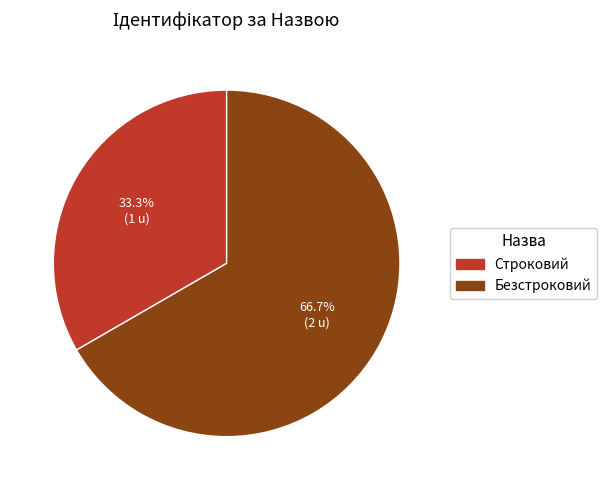

Which has a higher value, Строковий or Безстроковий?

Безстроковий